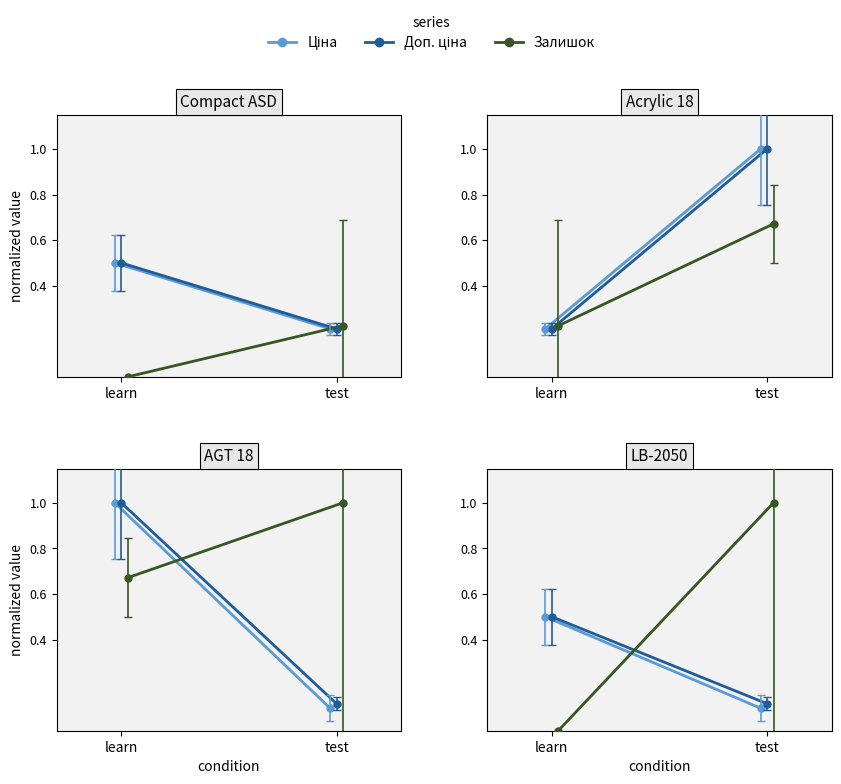

What is the difference between the Доп. ціна values at test and learn?

0.4